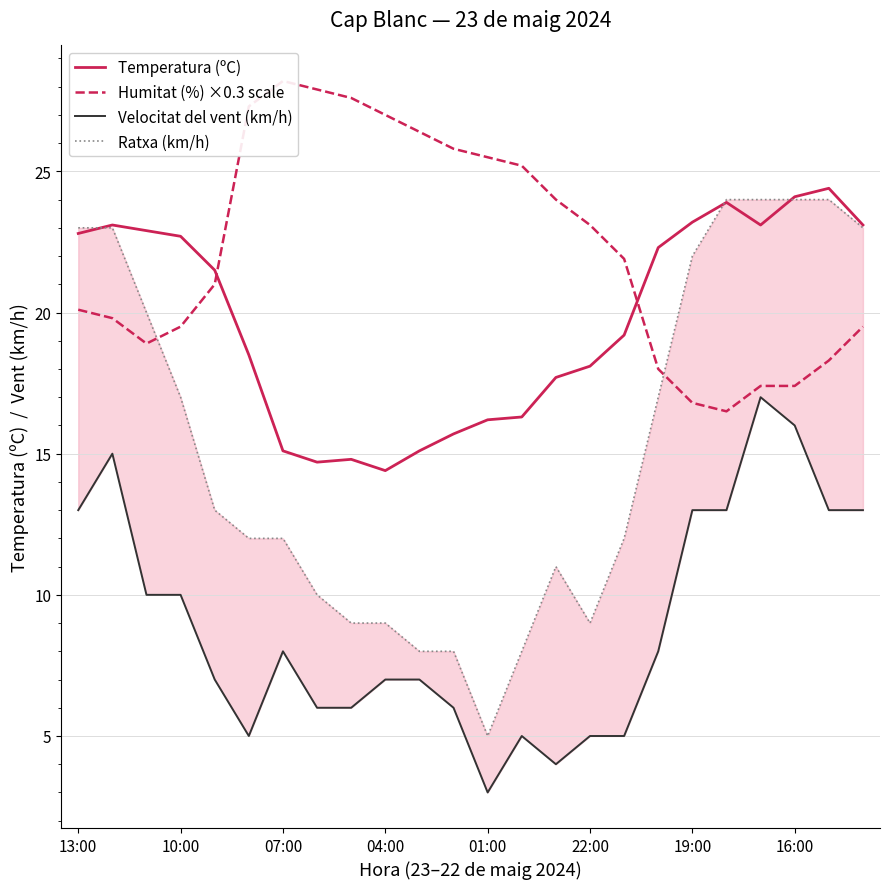

What is the value of the Ratxa (km/h) point at the 8th from the left?

10.0